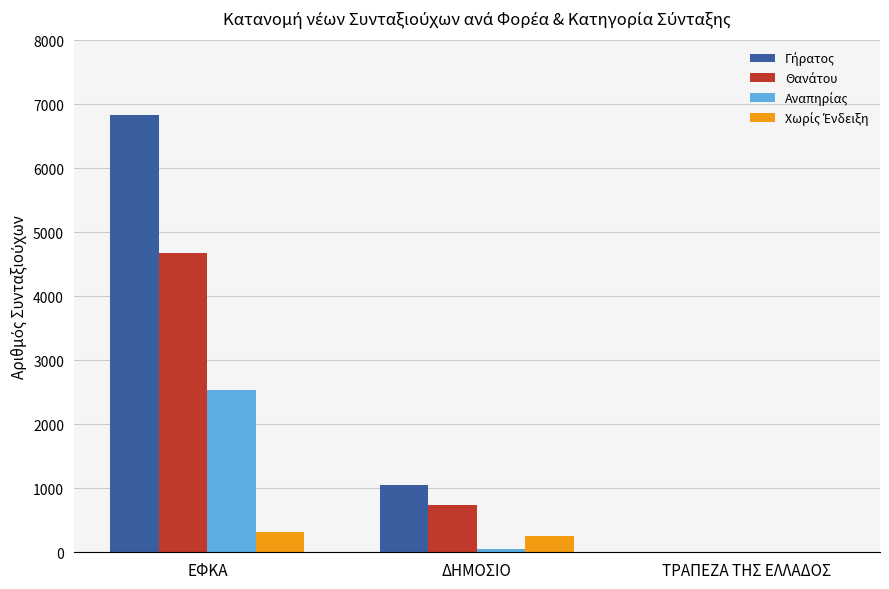

Which category has the highest value across all series?

ΕΦΚΑ